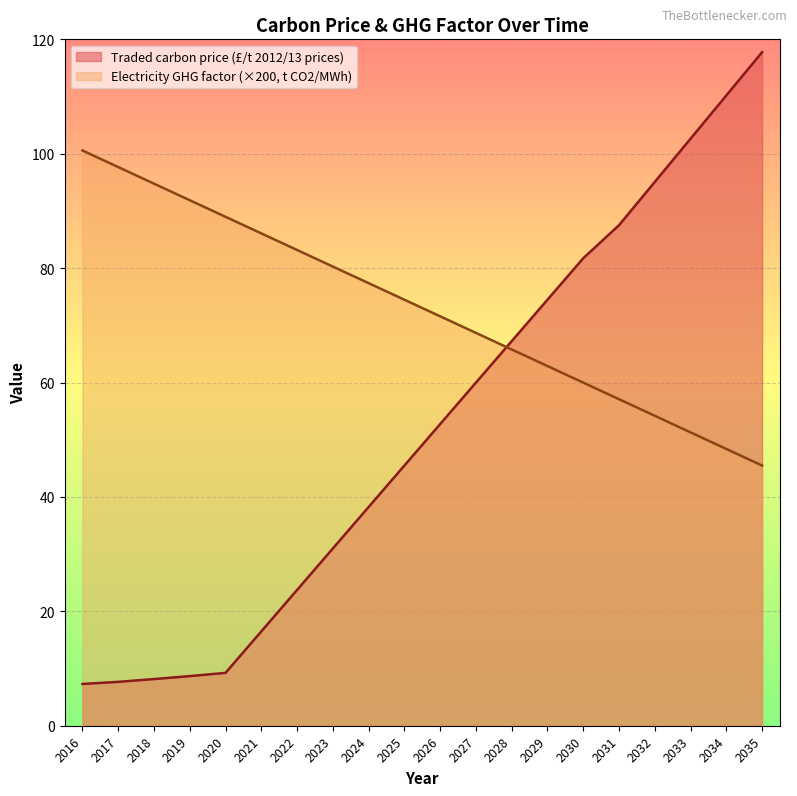

What is the difference between the maximum and minimum values in the Electricity GHG factor (t CO2/MWh) series?

55.1